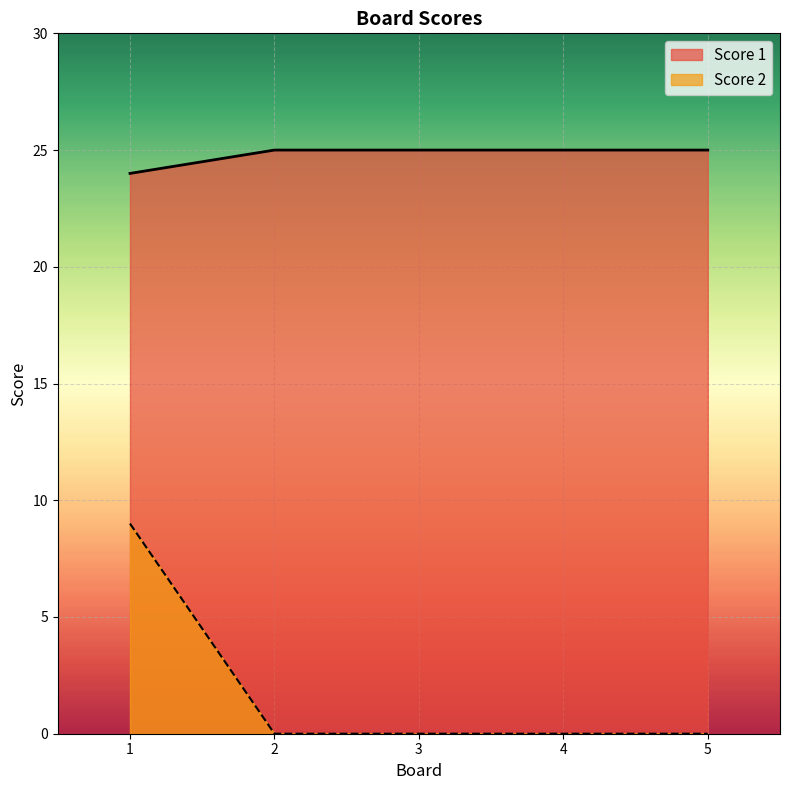

How many lines are shown in the chart?

2